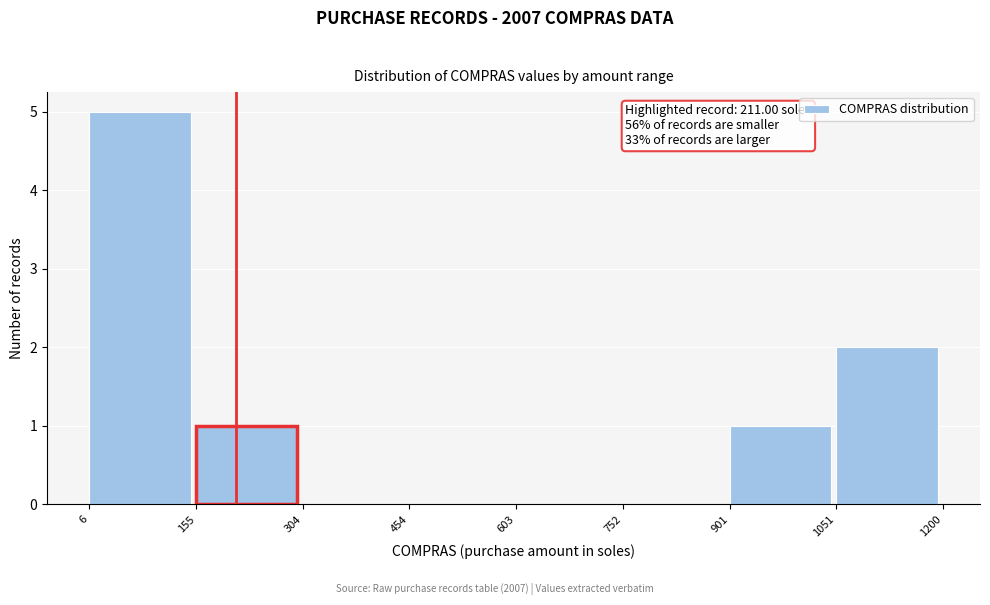

Over which range of the x-axis is the bar tallest?

6 to 155